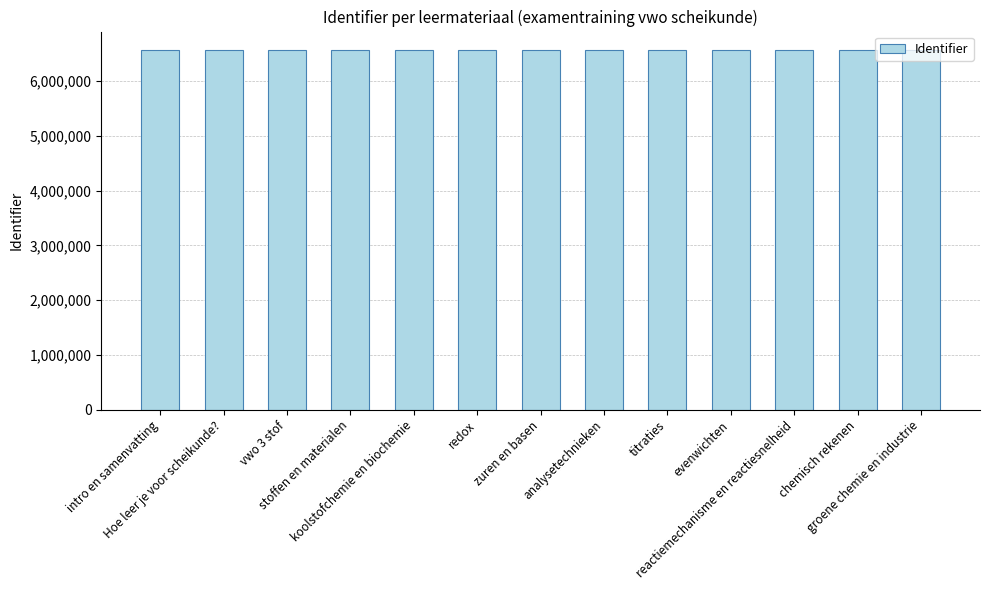

What is the smallest value displayed?

6574752